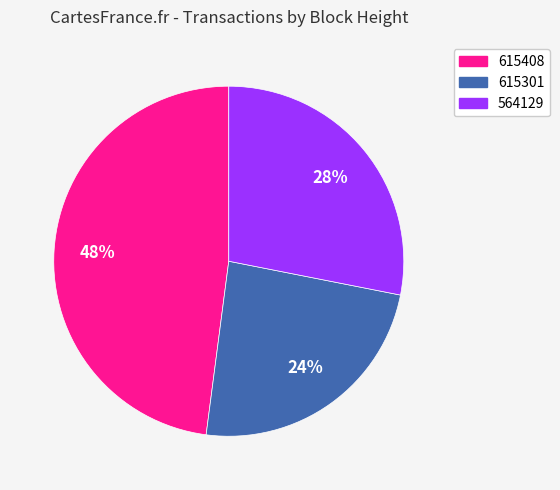

Is it true that 615408 is 42% of the pie?

False